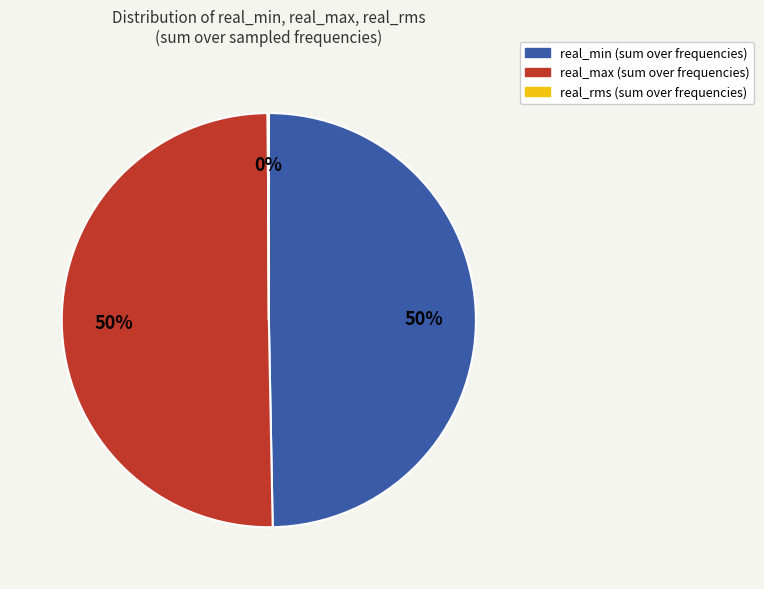

To the nearest percent, what is the average slice percentage?

33%